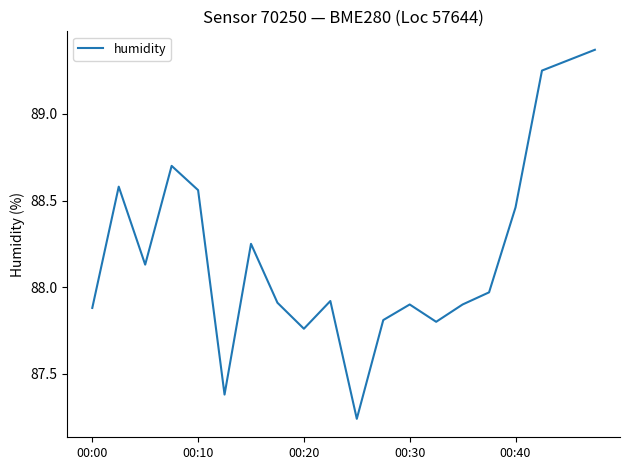

Reading right to left, list all the values displayed in this chart.

89.4	89.3	89.2	88.5	88.0	87.9	87.8	87.9	87.8	87.2	87.9	87.8	87.9	88.2	87.4	88.6	88.7	88.1	88.6	87.9